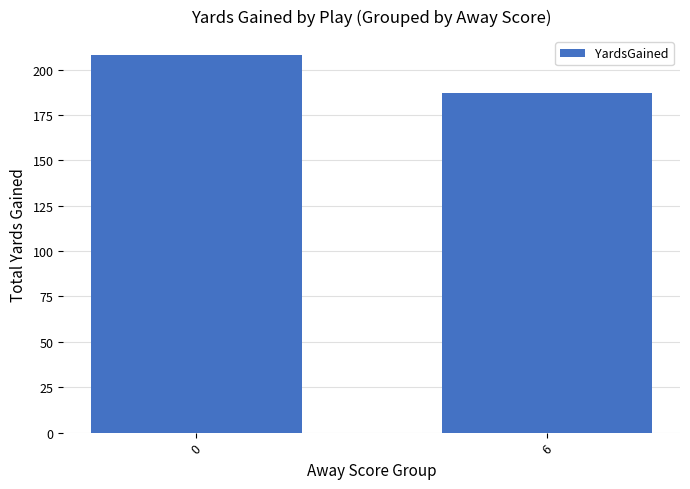

Reading left to right, what are all the values shown in this chart?

208	187